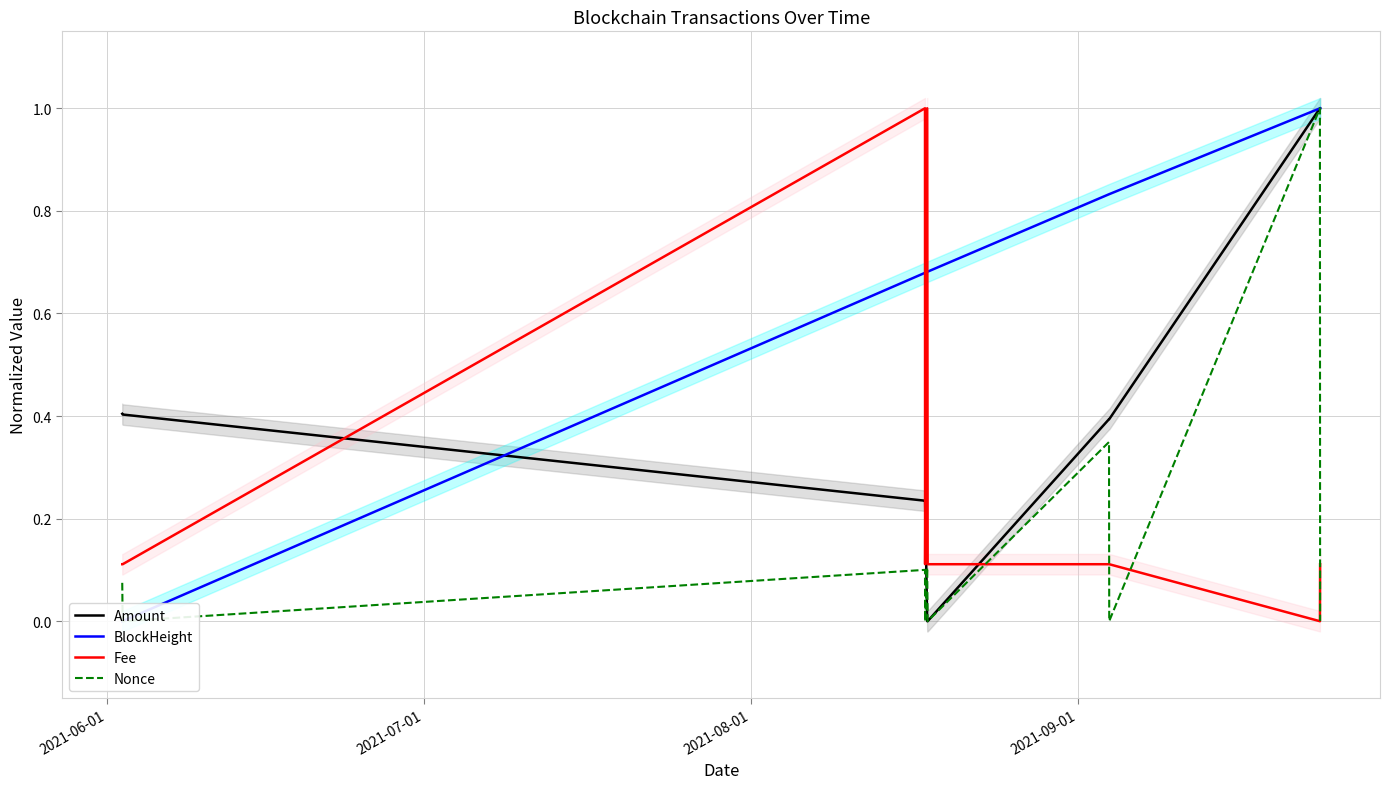

Which series ends up on top after the final intersection of Fee and Amount?

Amount